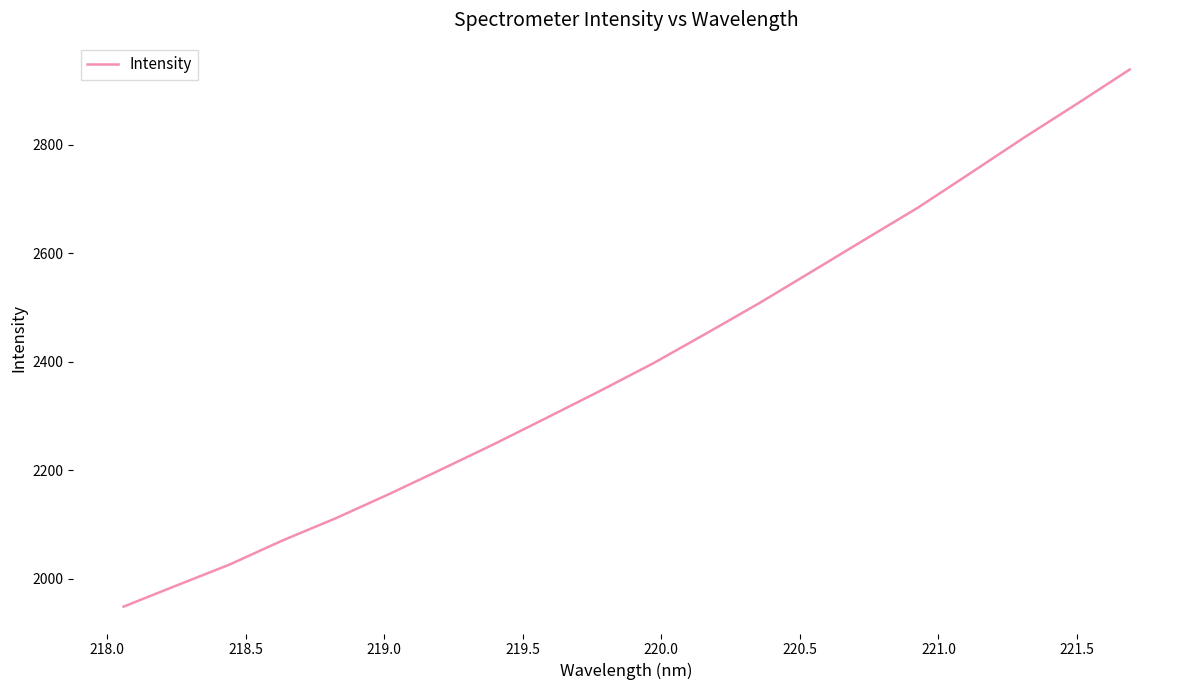

What is the average value?

2400.3